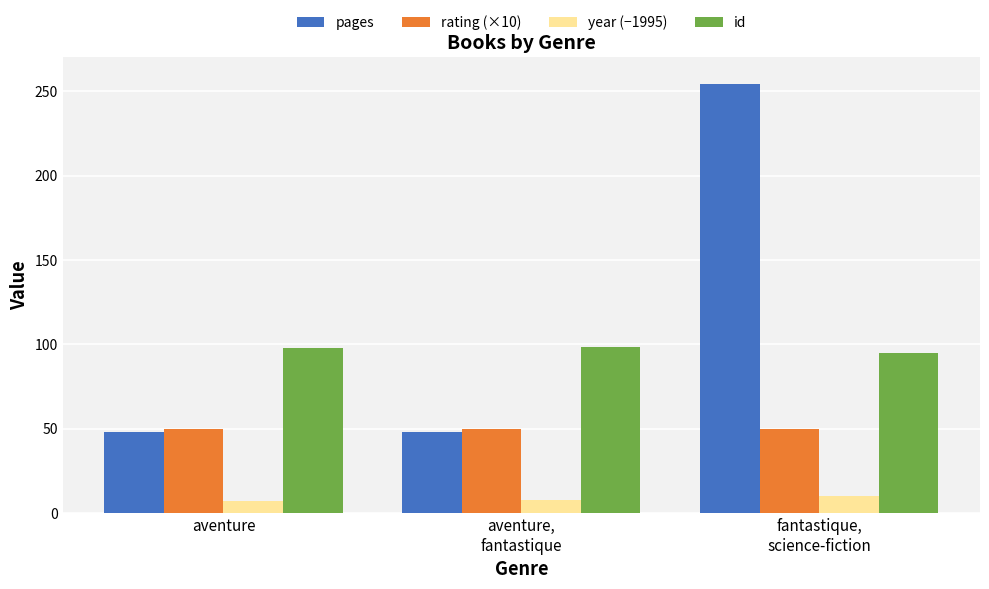

What is the approximate value of pages at aventure?

48.0